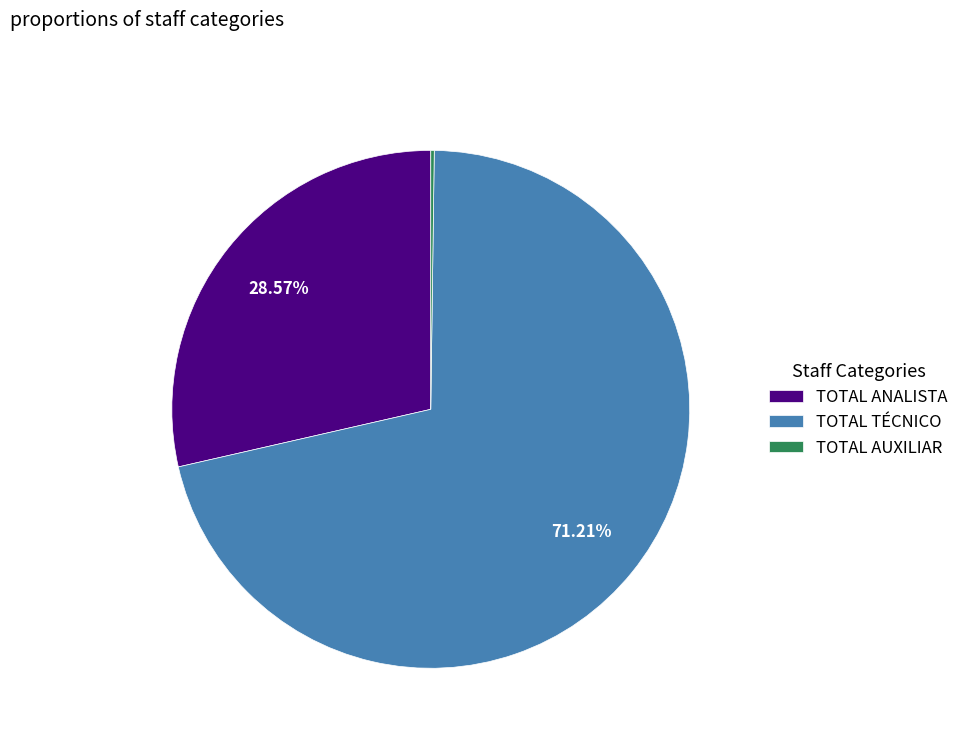

To the nearest percent, what is the difference between the largest and smallest slice percentages?

71%